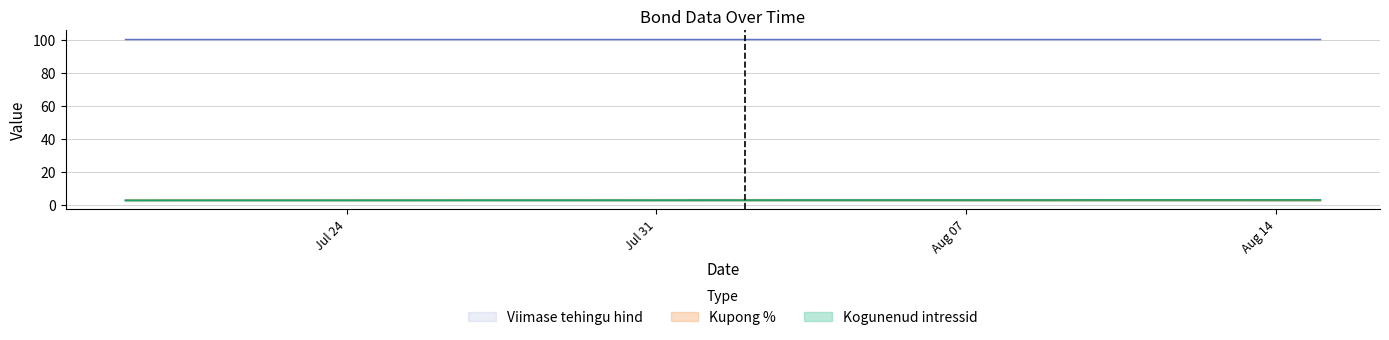

True or false: Kupong % has more than 2 interior local peaks.

False